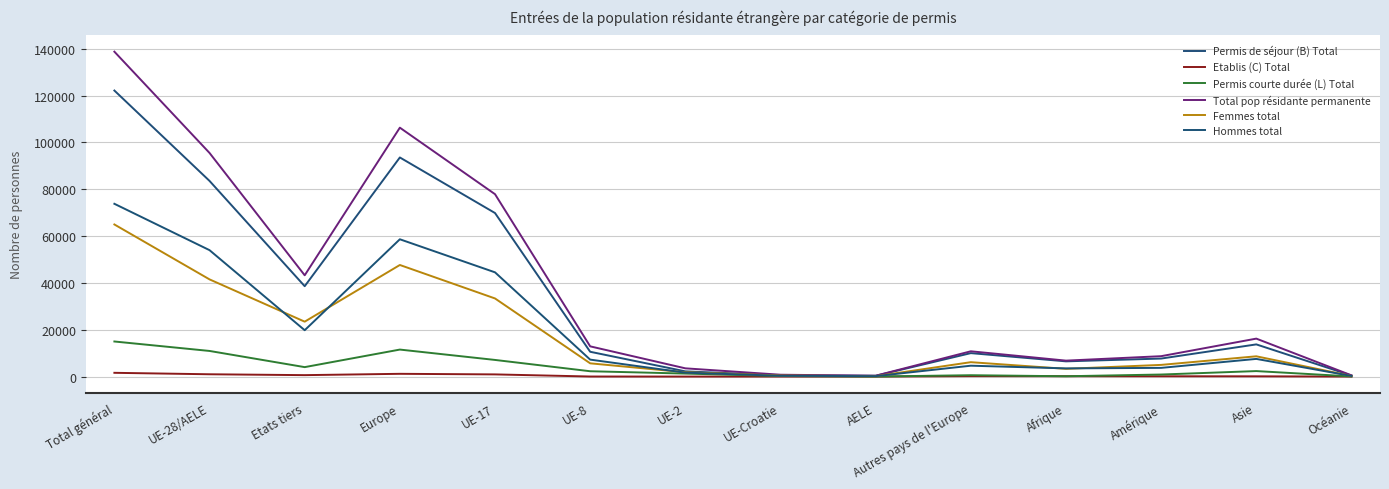

Does the chart display data point markers on the line(s)?

No